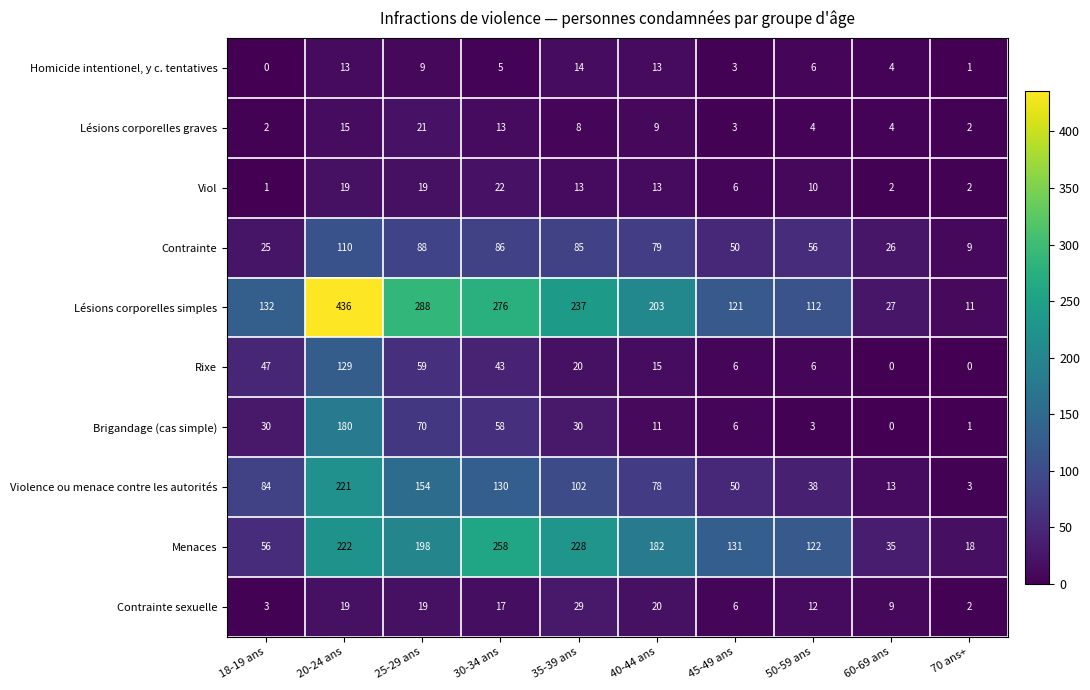

The value of Rixe at 25-29 ans is 59. True or false?

True